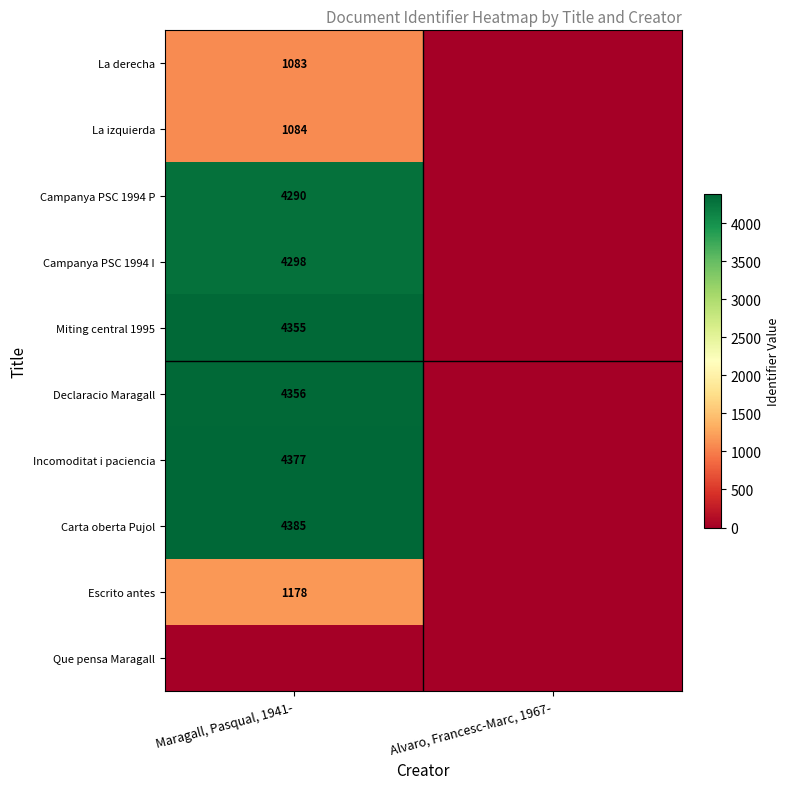

True or false: Campanya PSC 1994 P has a value of 7144 at Maragall, Pasqual, 1941-.

False